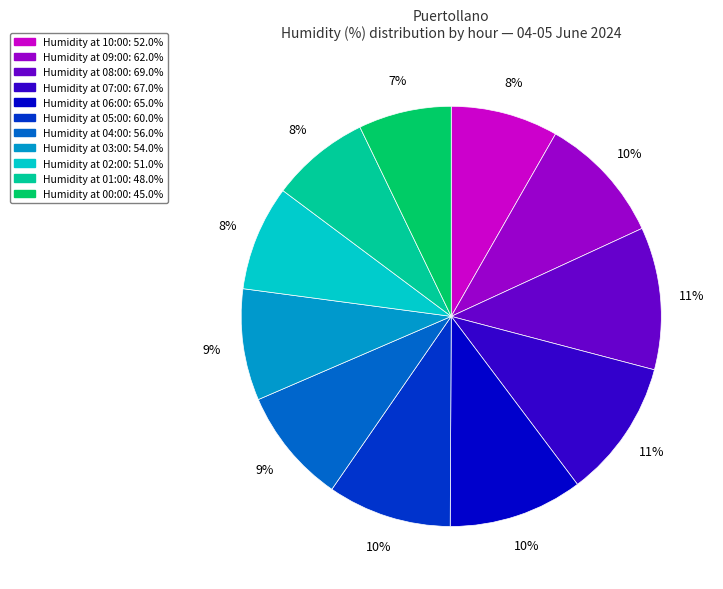

To the nearest percent, what is the difference between the largest and smallest slice percentages?

4%